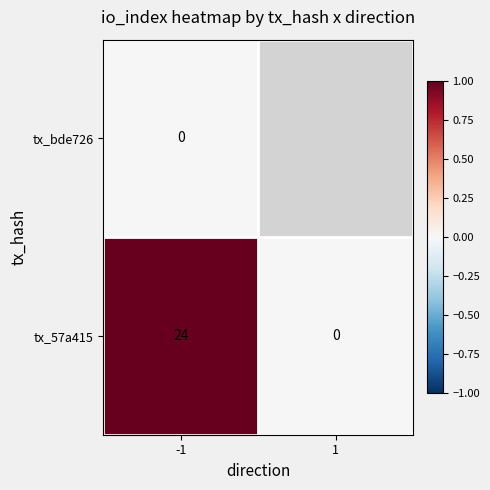

How many positive values does the tx_57a415 series have?

1